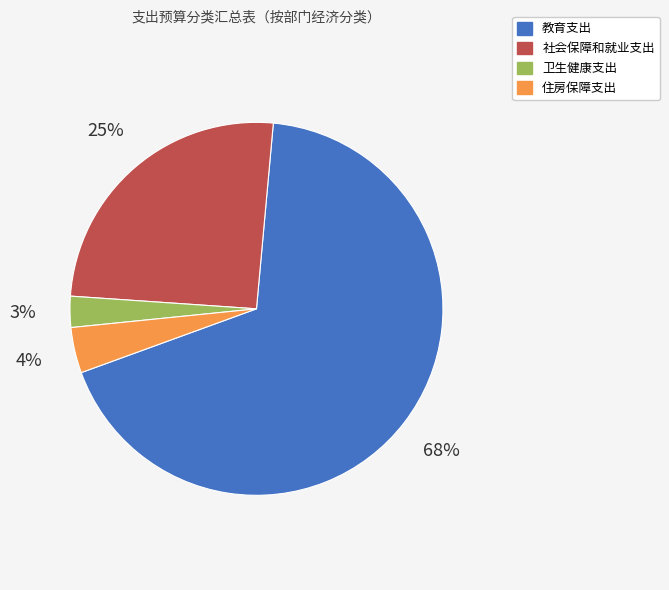

To the nearest percent, what percentage of the pie is 教育支出?

68%